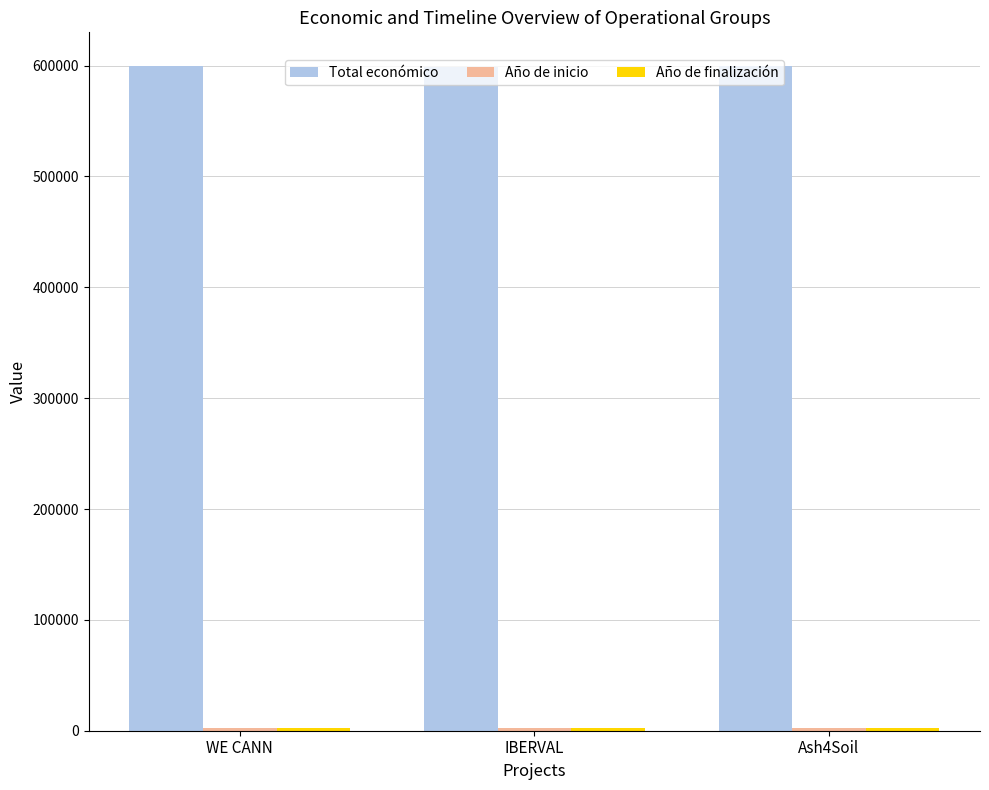

What is the sum of all Total económico values?

1797887